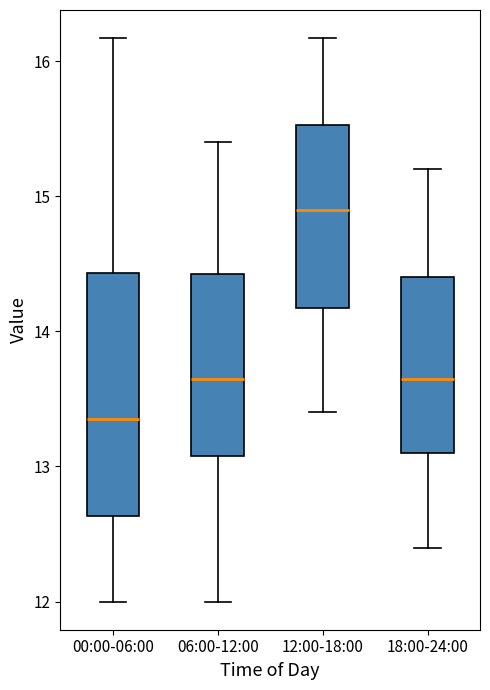

Which box has the highest median line?

12:00-18:00